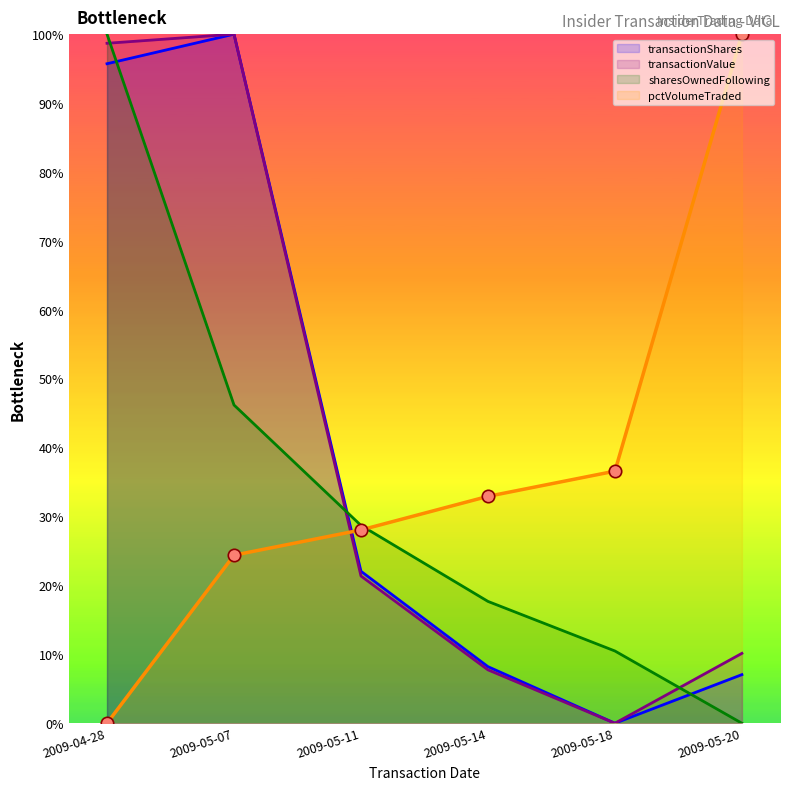

Which series has the largest total across all categories?

transactionValue